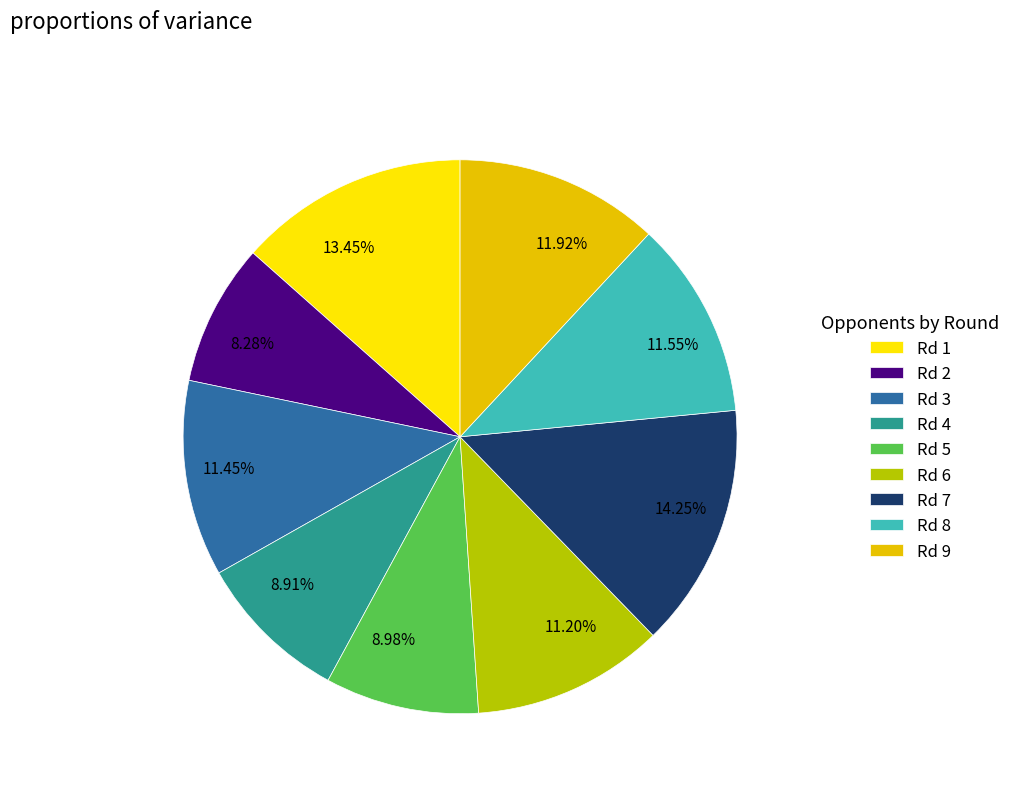

Is Rd 1 the majority of the pie?

No